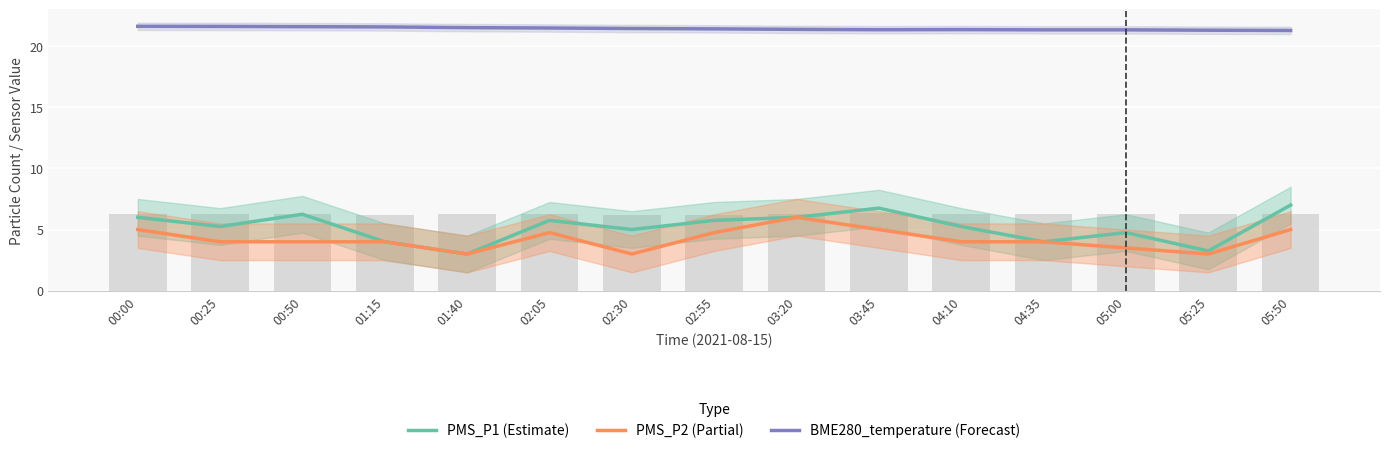

Which series has the widest spread of values?

PMS_P1 (Estimate)